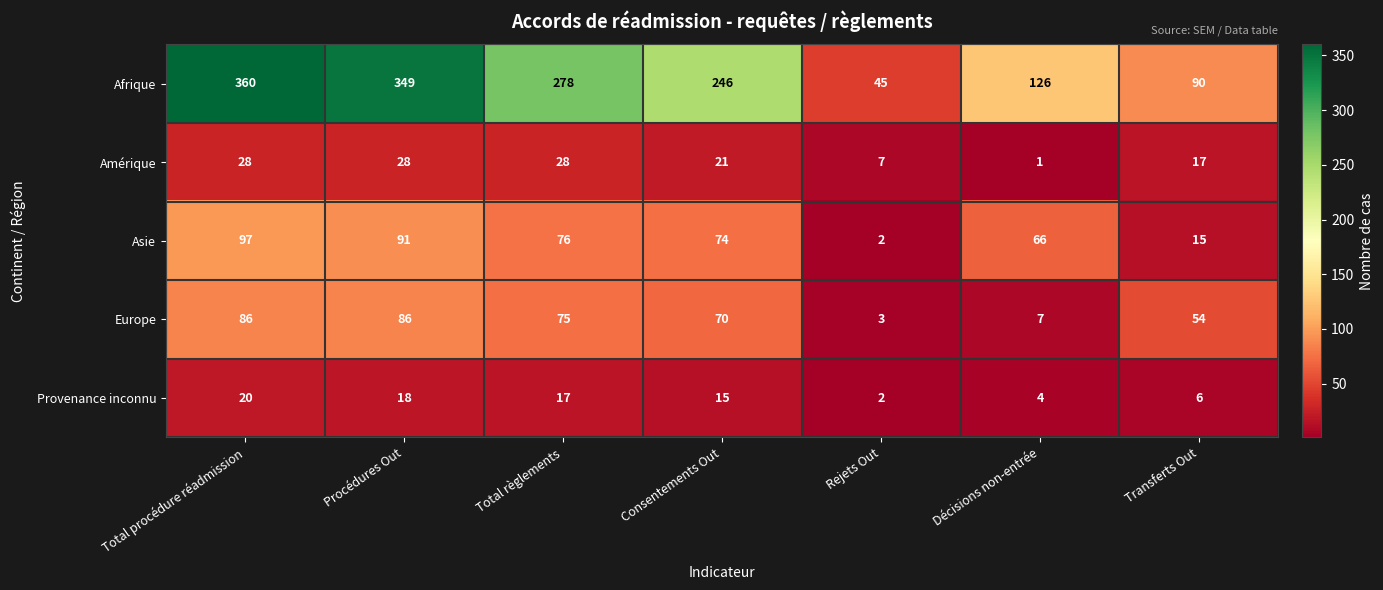

Which series has the largest range (max minus min)?

Afrique